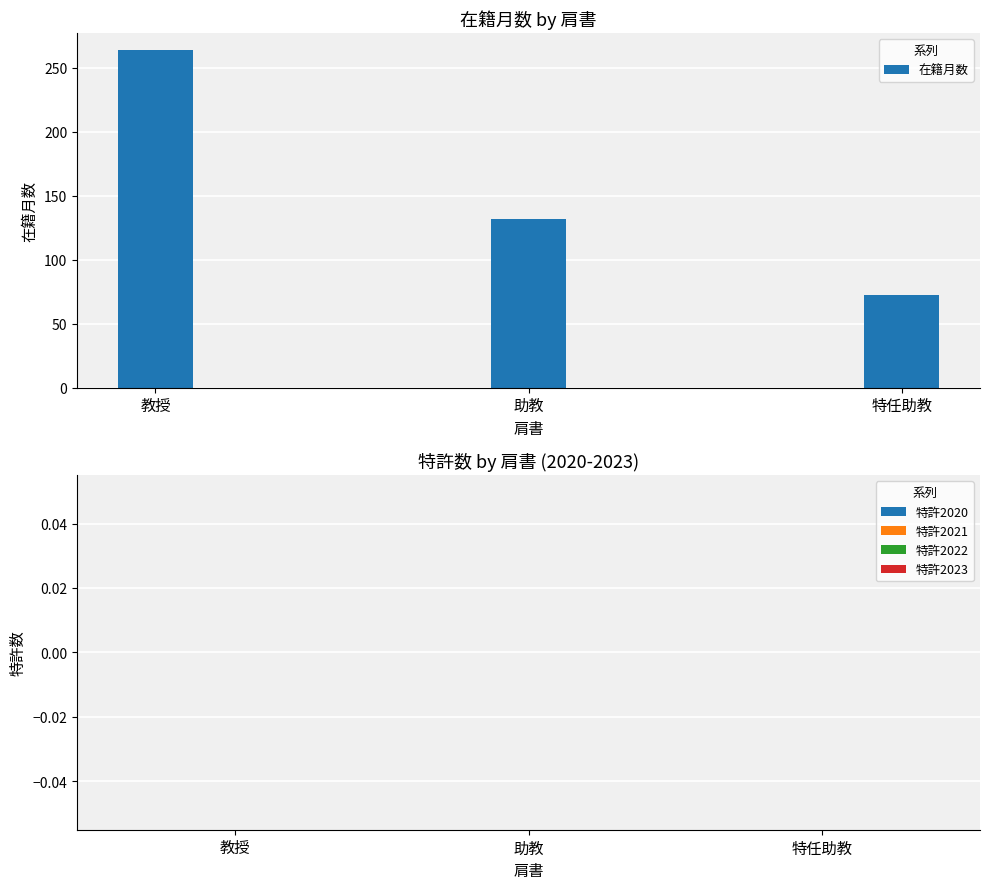

True or false: the data shows 76 at 助教.

False